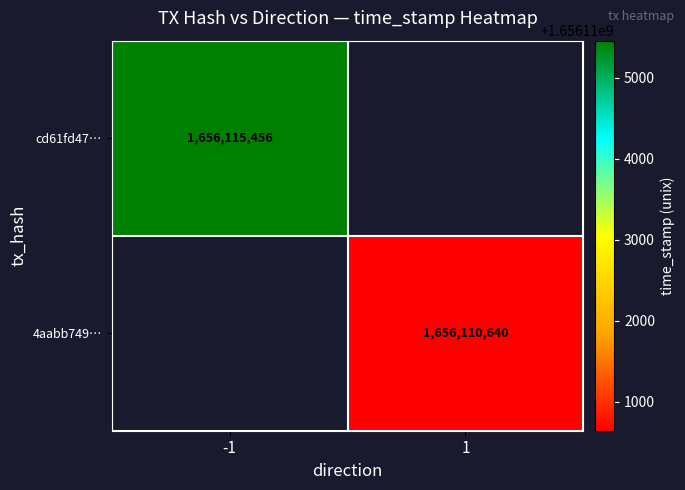

True or false: cd61fd47… has a value of 2745577044 at -1.

False